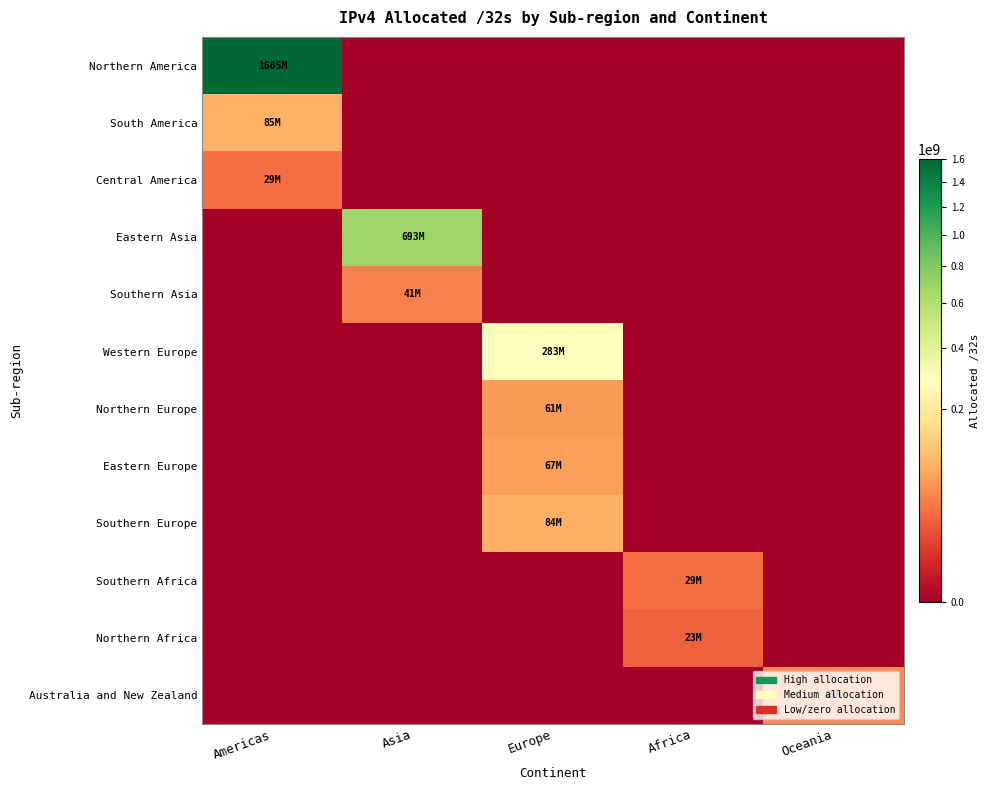

Reading left to right, extract all data points from this chart.

Northern America: Americas=1605172480	Asia=0	Europe=0	Africa=0	Oceania=0
South America: Americas=85145088	Asia=0	Europe=0	Africa=0	Oceania=0
Central America: Americas=28910080	Asia=0	Europe=0	Africa=0	Oceania=0
Eastern Asia: Americas=0	Asia=692748288	Europe=0	Africa=0	Oceania=0
Southern Asia: Americas=0	Asia=41009408	Europe=0	Africa=0	Oceania=0
Western Europe: Americas=0	Asia=0	Europe=283480920	Africa=0	Oceania=0
Northern Europe: Americas=0	Asia=0	Europe=60654984	Africa=0	Oceania=0
Eastern Europe: Americas=0	Asia=0	Europe=66750280	Africa=0	Oceania=0
Southern Europe: Americas=0	Asia=0	Europe=84340160	Africa=0	Oceania=0
Southern Africa: Americas=0	Asia=0	Europe=0	Africa=29283840	Oceania=0
Northern Africa: Americas=0	Asia=0	Europe=0	Africa=22801920	Oceania=0
Australia and New Zealand: Americas=0	Asia=0	Europe=0	Africa=0	Oceania=48518144